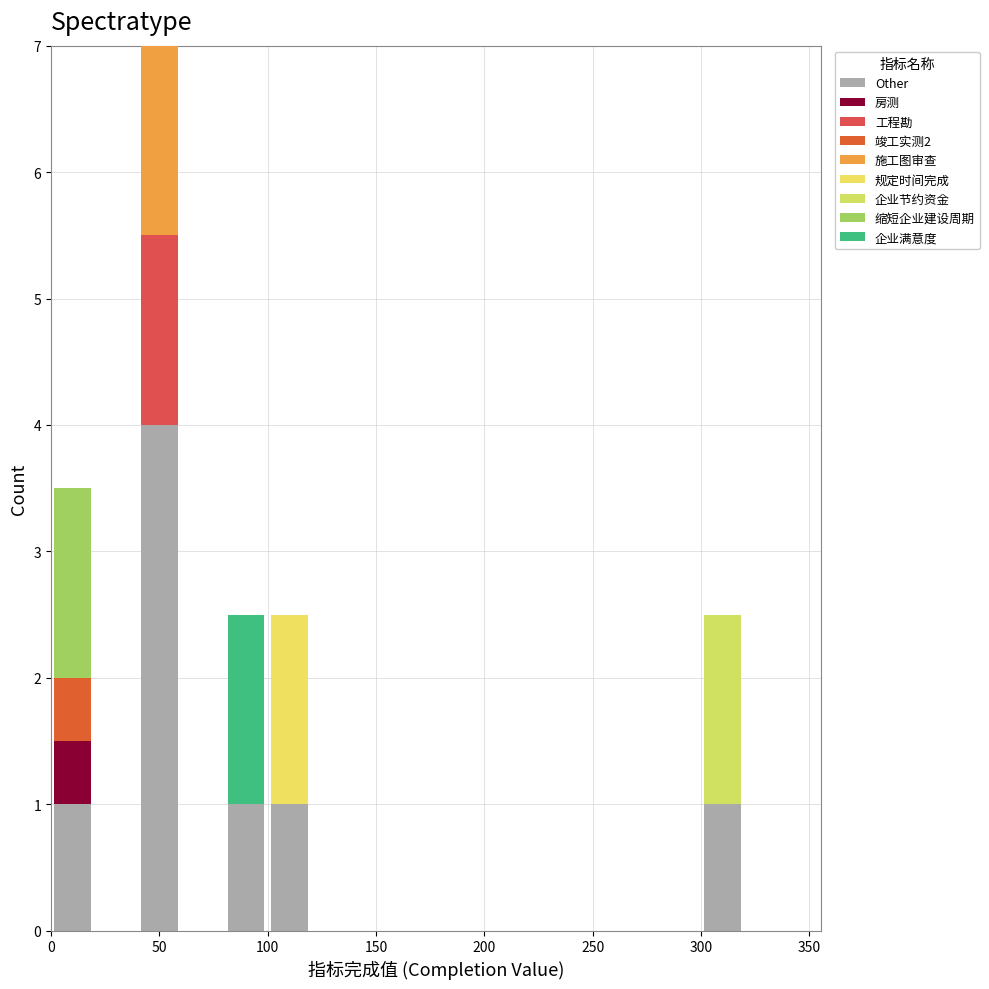

What is the total height of the stacked bar covering 300 to 320 on the x-axis? The values are not printed on the chart, so give them approximately, as read against the axis.

2.5